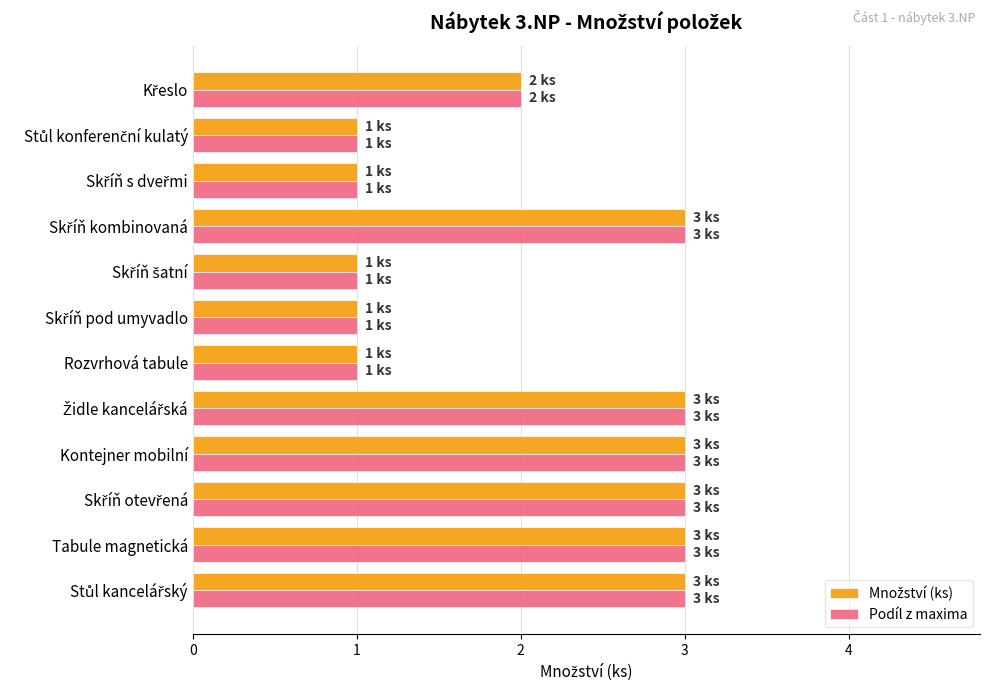

What is the sum of all Podíl z maxima values?

25